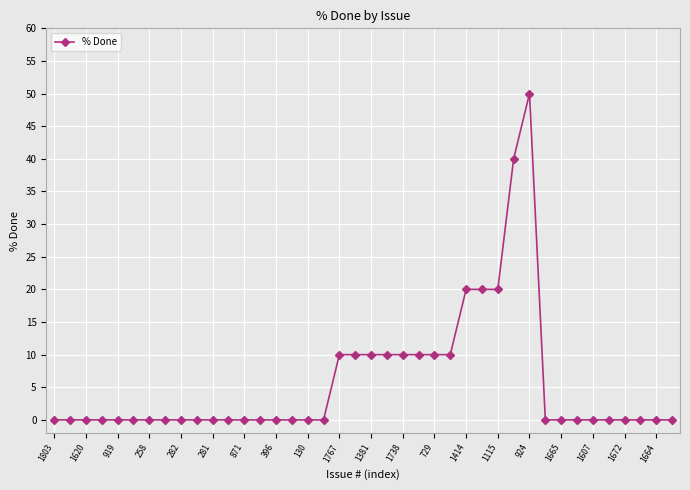

What is the maximum value shown in the chart?

50